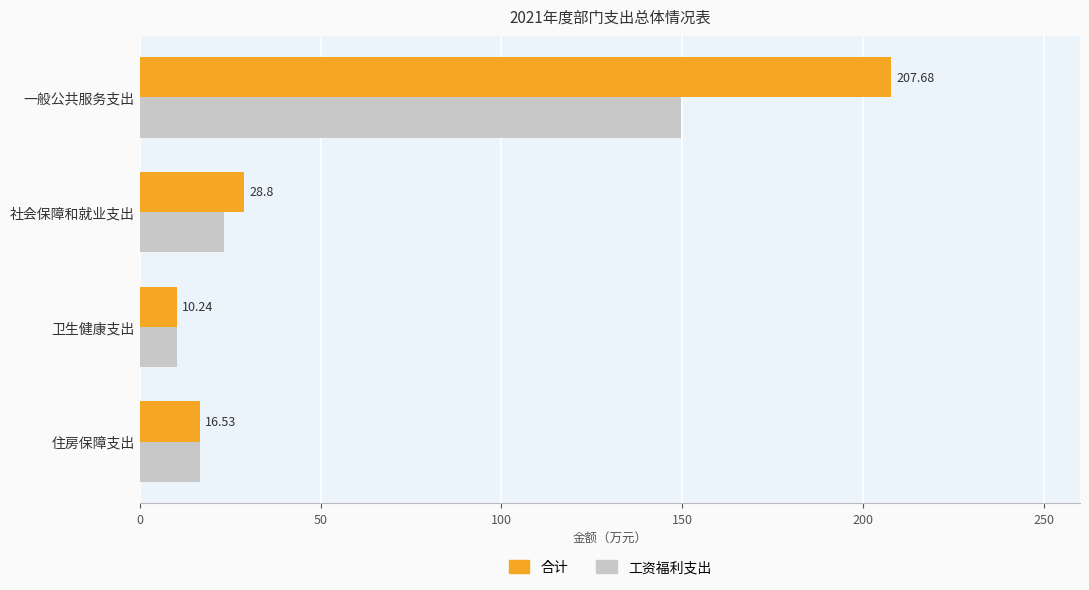

What is the lowest value of the 工资福利支出 series?

10.2